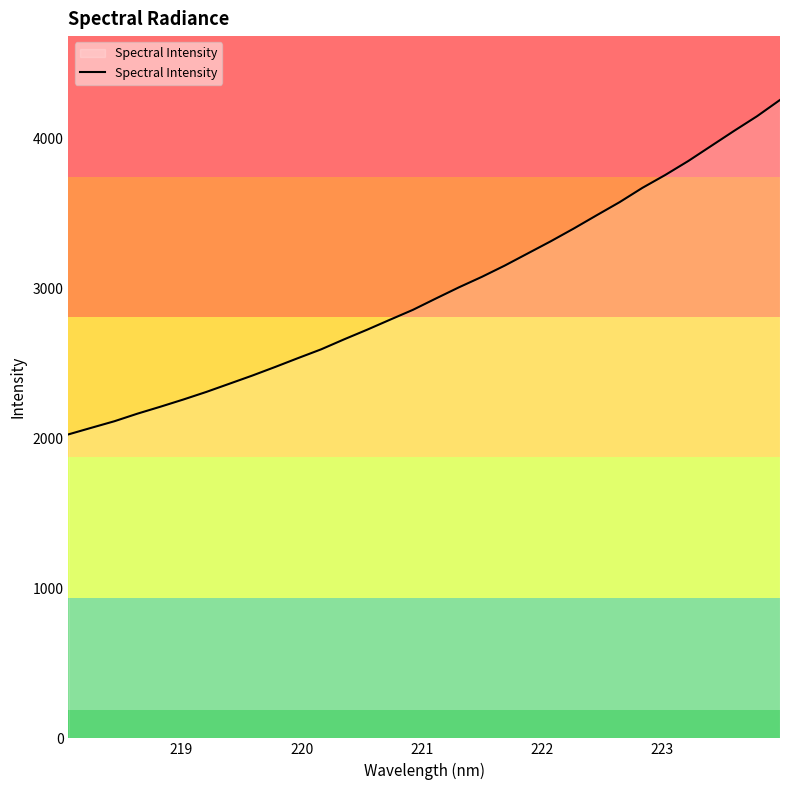

What is the maximum value shown in the chart?

4255.9